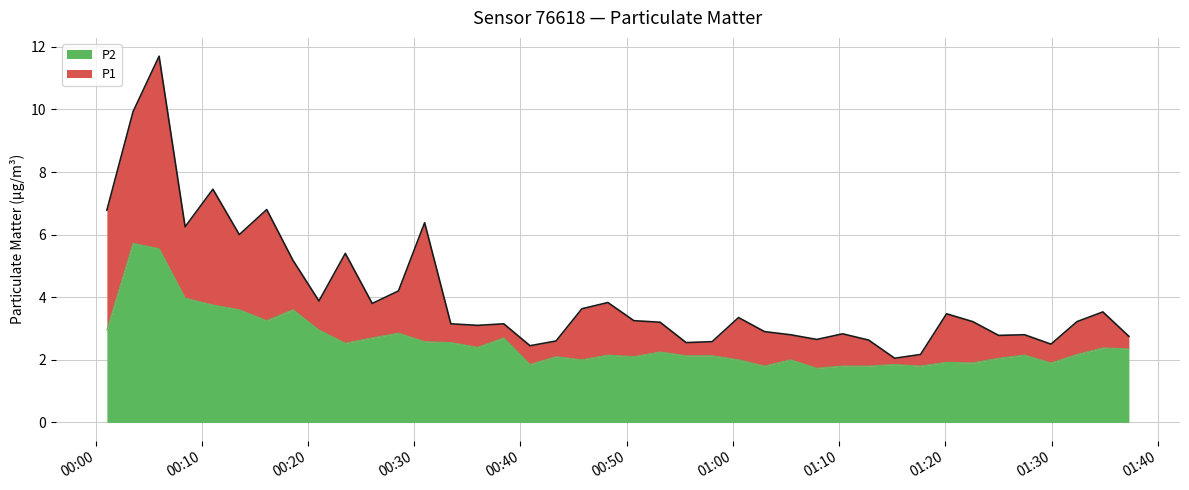

What is the lowest value of the P2 series?

1.7